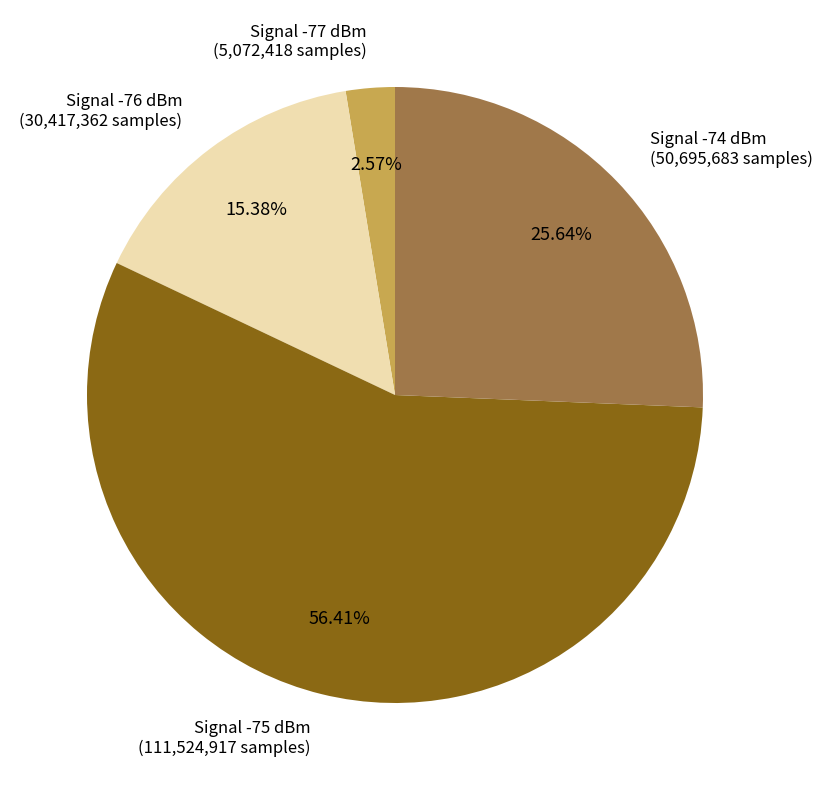

Is there any slice that represents more than half of the pie?

Yes